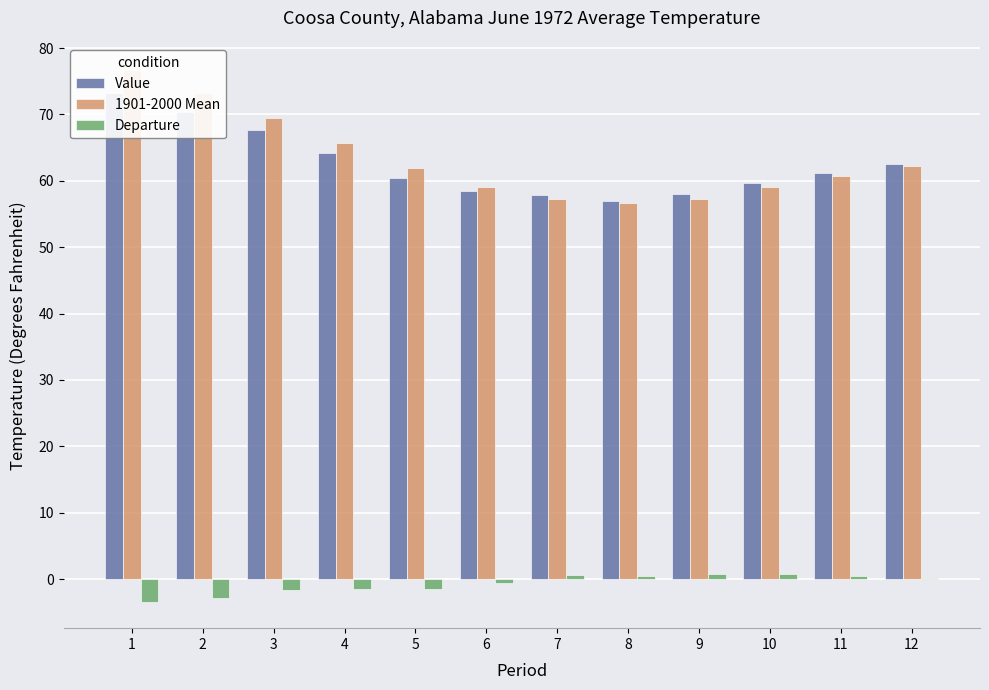

True or false: Value has a value of 73.3 at 1.

True